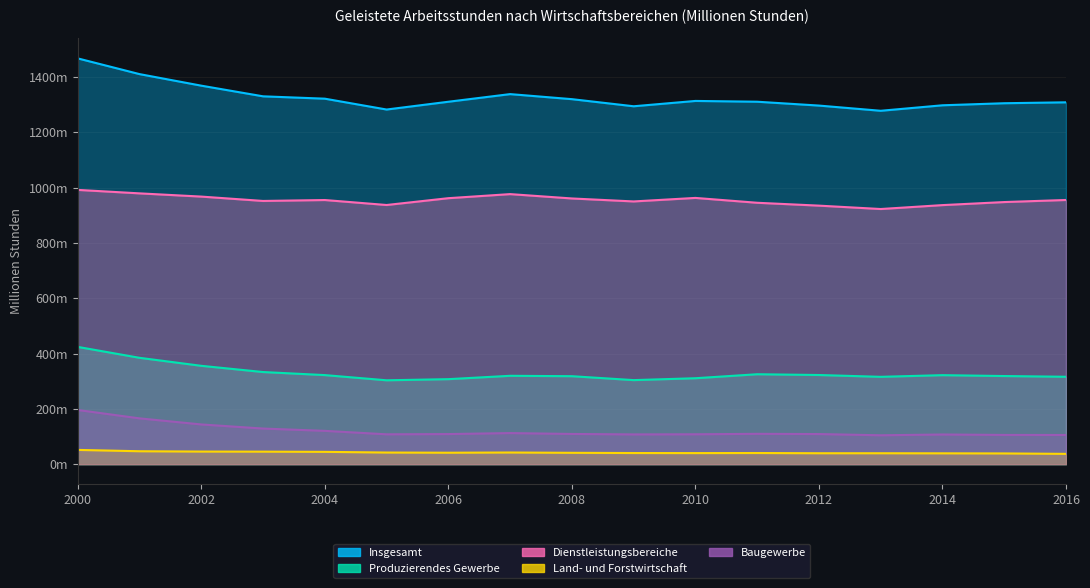

At which category is the sum across all series the highest?

2000